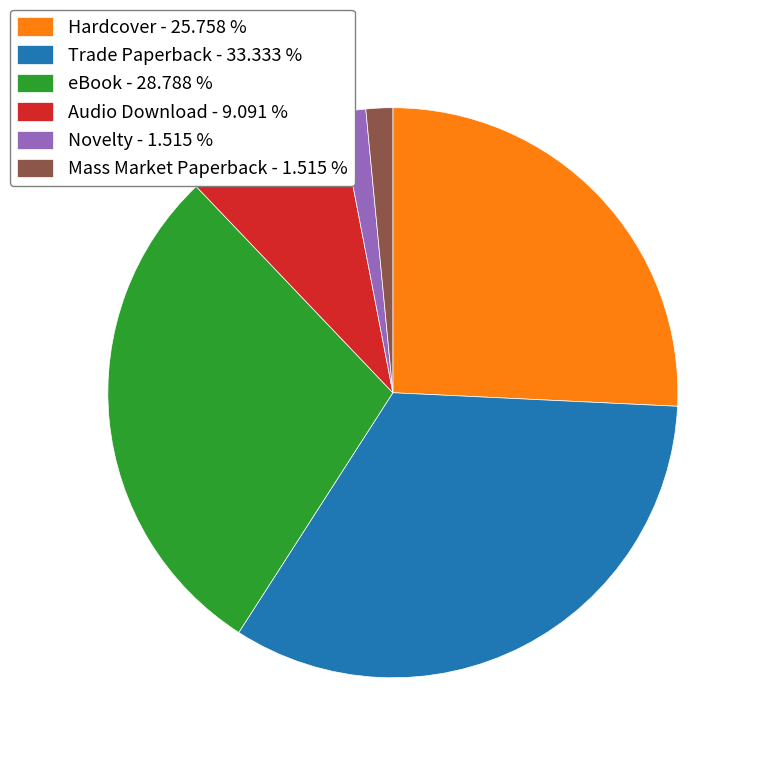

Is Trade Paperback - 33.333 % the majority of the pie?

No